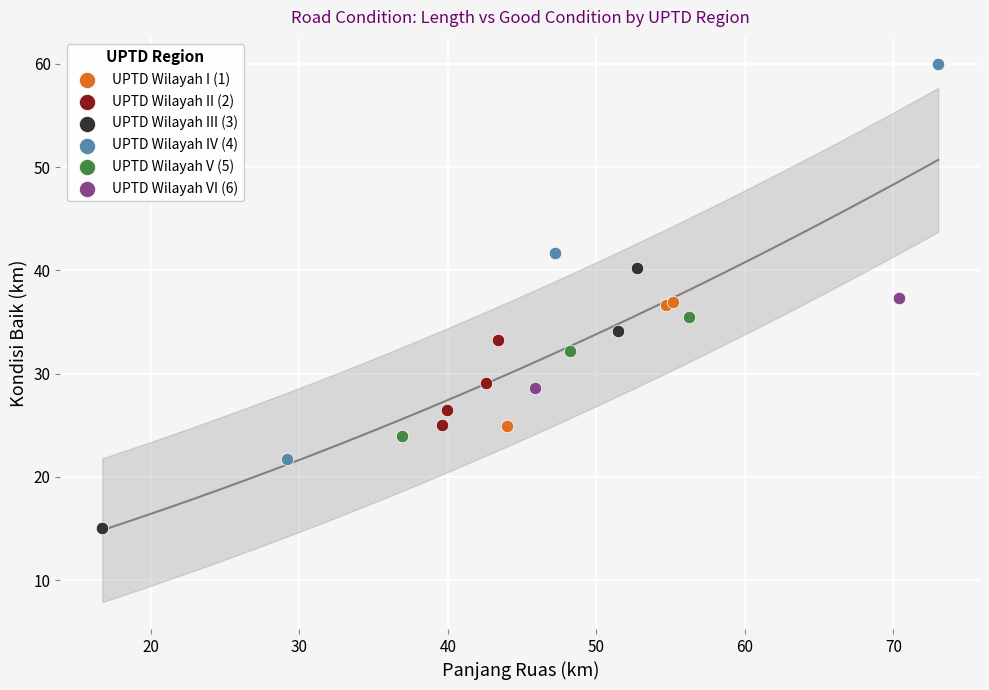

What are all the series names shown in the legend?

UPTD Wilayah I (1), UPTD Wilayah II (2), UPTD Wilayah III (3), UPTD Wilayah IV (4), UPTD Wilayah V (5), UPTD Wilayah VI (6)